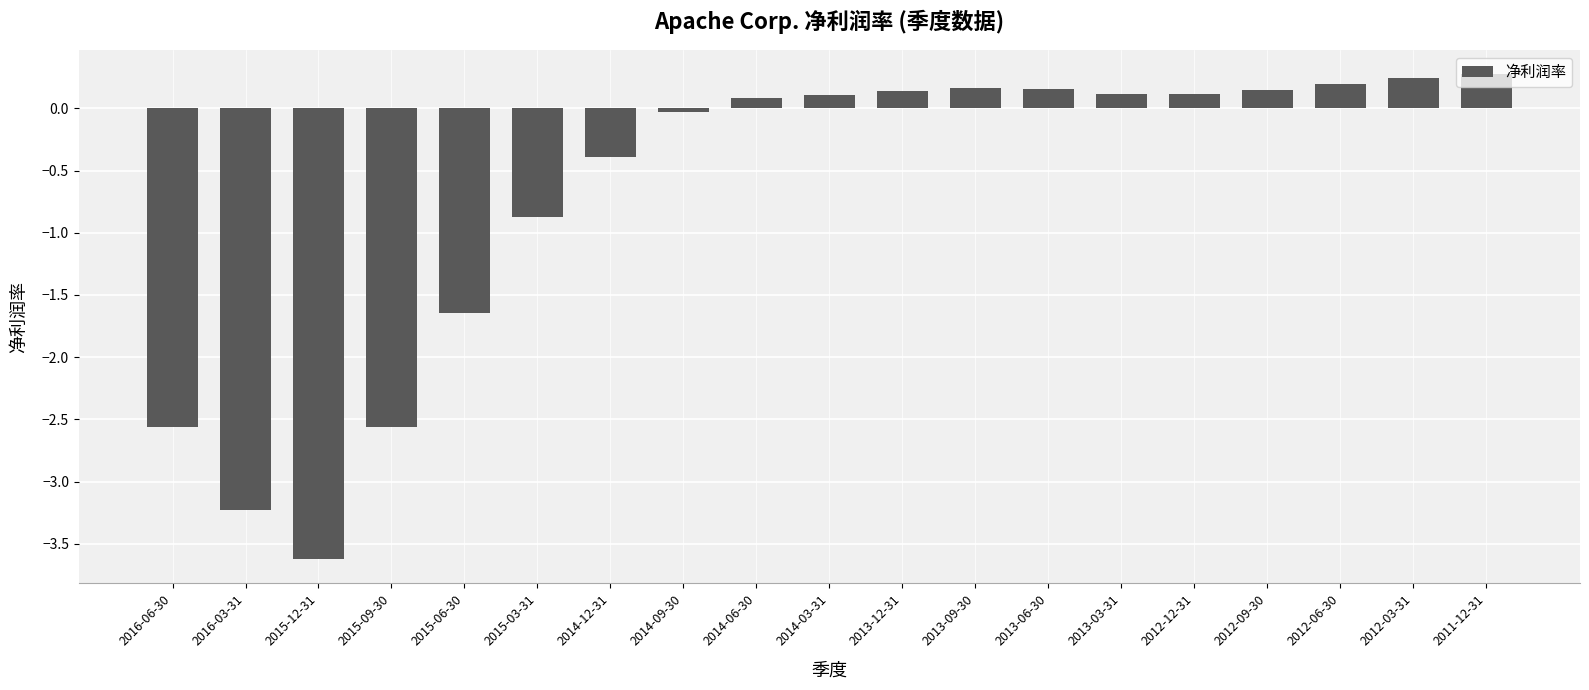

The chart shows a value of 0.1 at 2013-03-31. True or false?

True